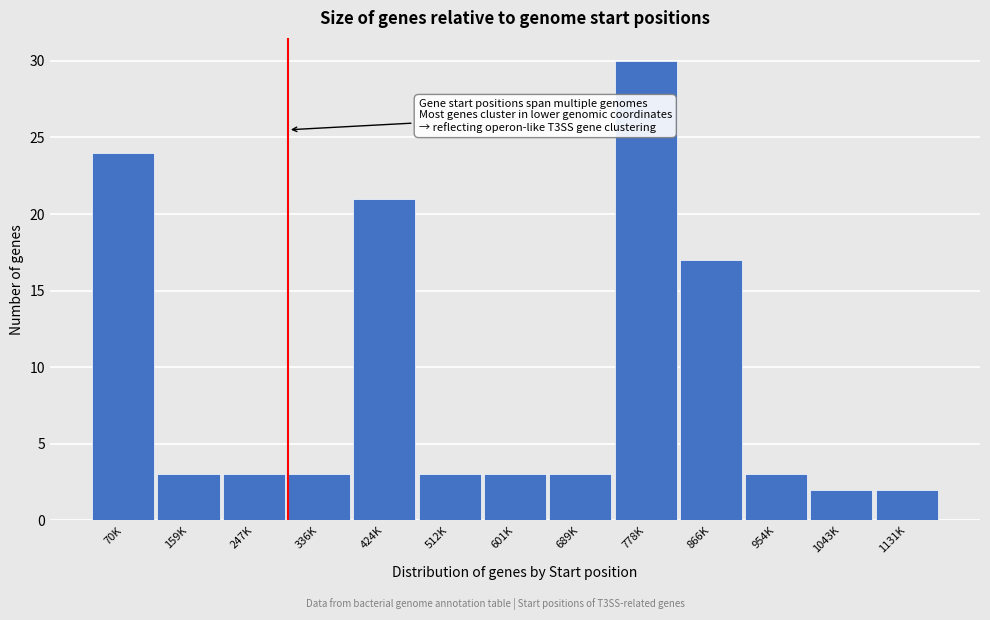

Reading left to right, transcribe all the data shown in this chart.

70K=24	159K=3	247K=3	336K=3	424K=21	512K=3	601K=3	689K=3	778K=30	866K=17	954K=3	1043K=2	1131K=2